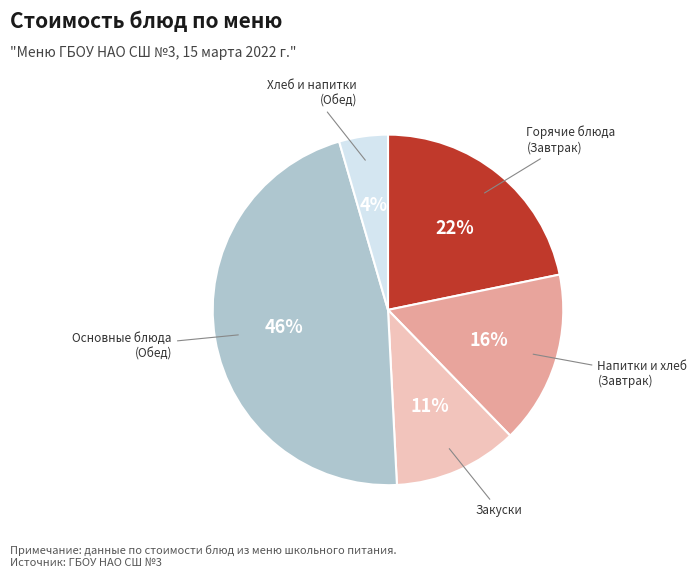

To the nearest percent, what is the difference between the largest and smallest slice percentages?

42%